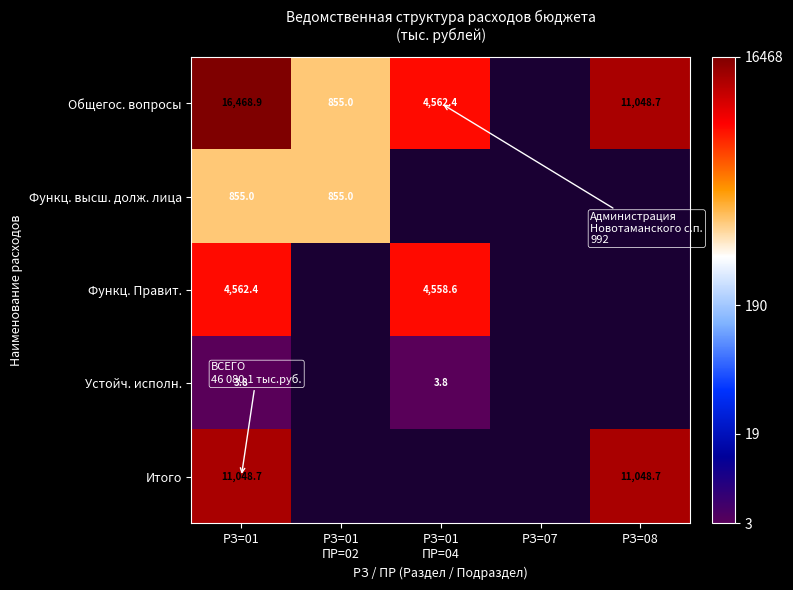

True or false: Устойч. исполн. has a value of 3.8 at РЗ=01.

True